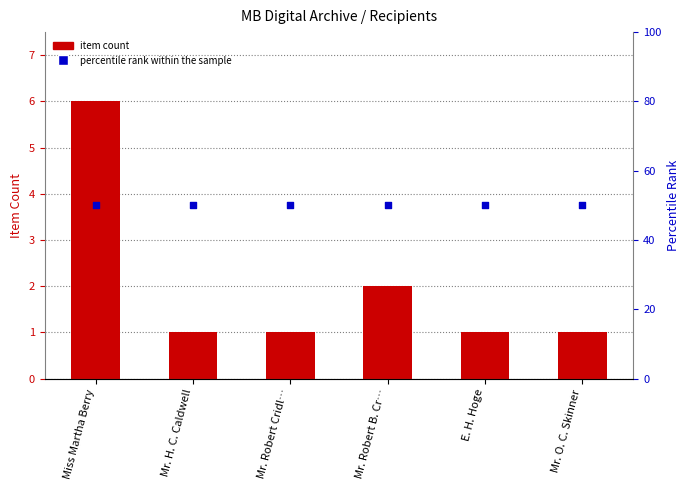

Which series has the largest Y range (max minus min)?

Item Count